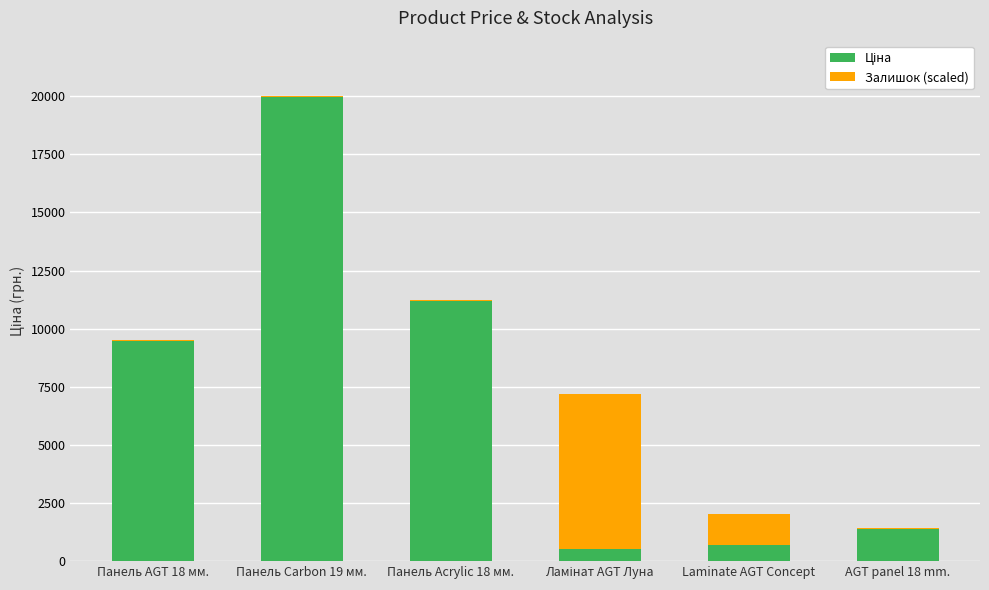

At which category is the sum across all series the highest?

Панель Carbon 19 мм.